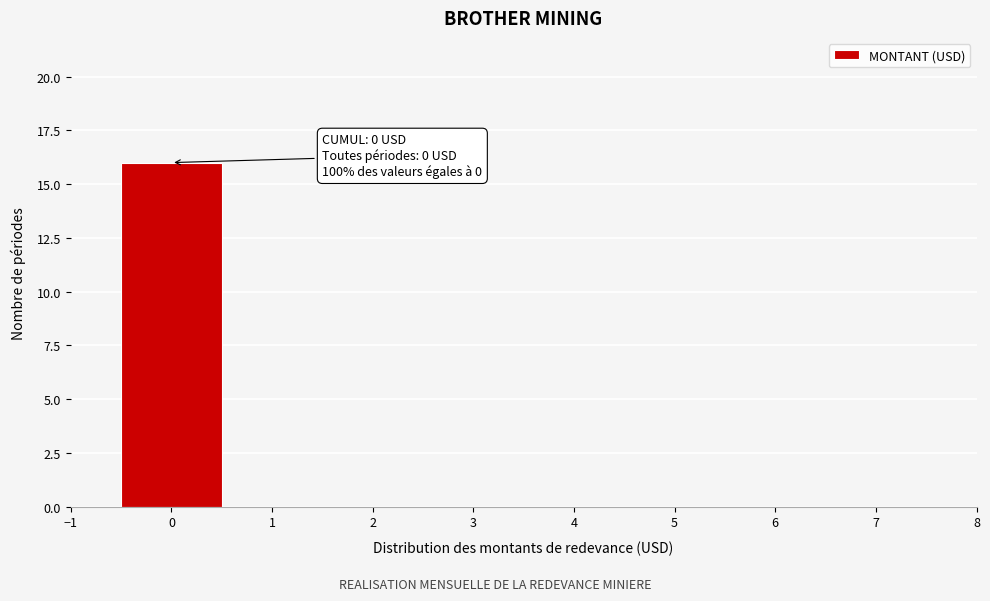

Which range on the x-axis has the tallest bar?

-0.5 to 0.5